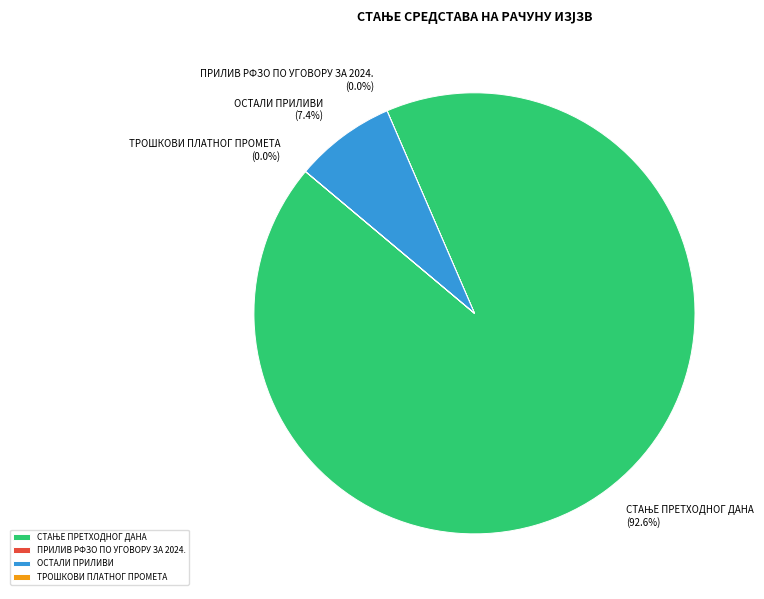

Is there any slice that represents more than half of the pie?

Yes